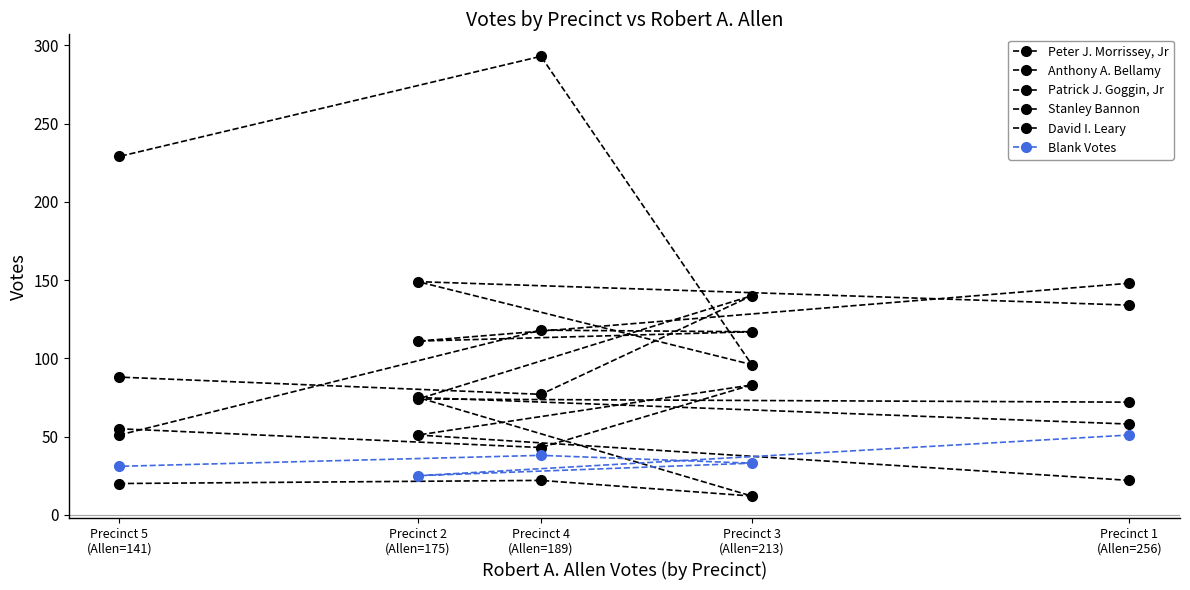

What is the total value across all series at Precinct 3
(Allen=213)?

481